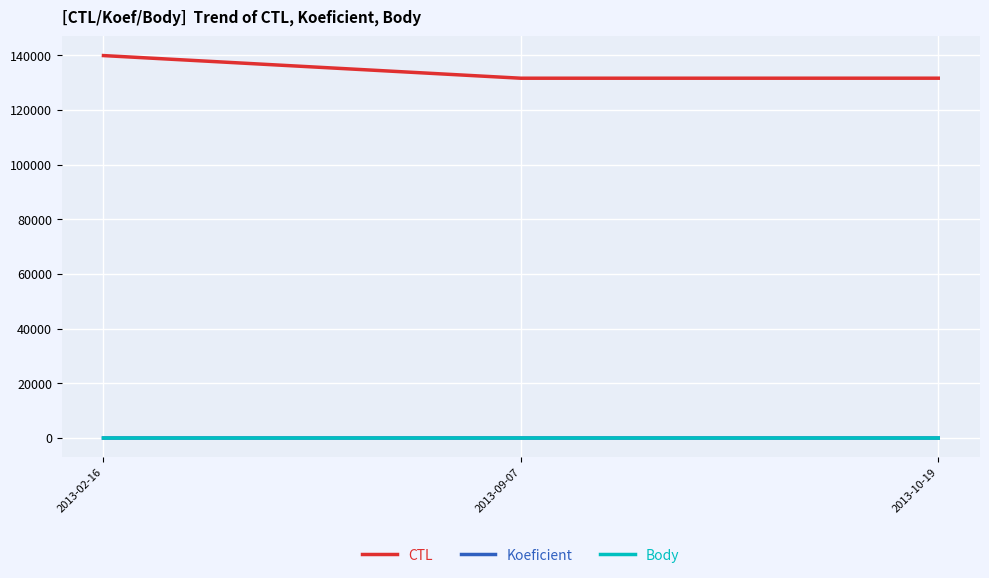

The Body series shows 6 at 2013-09-07. True or false?

True